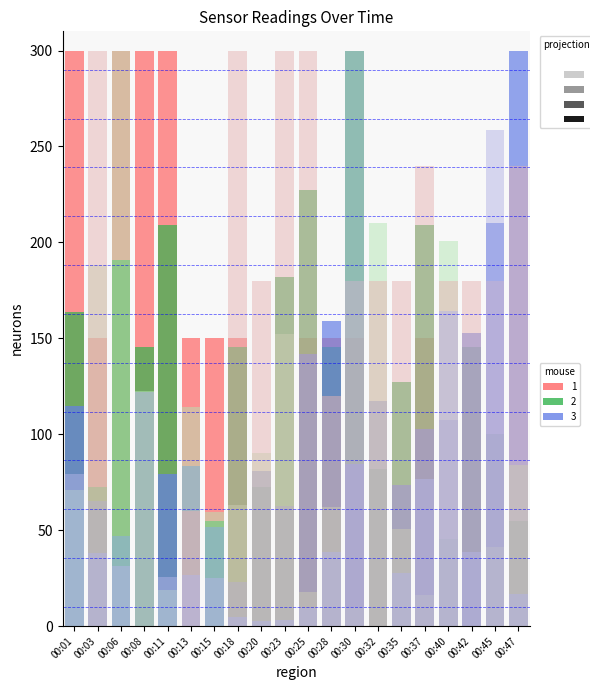

What is the sum of all BME280_temperature values?

2400.0